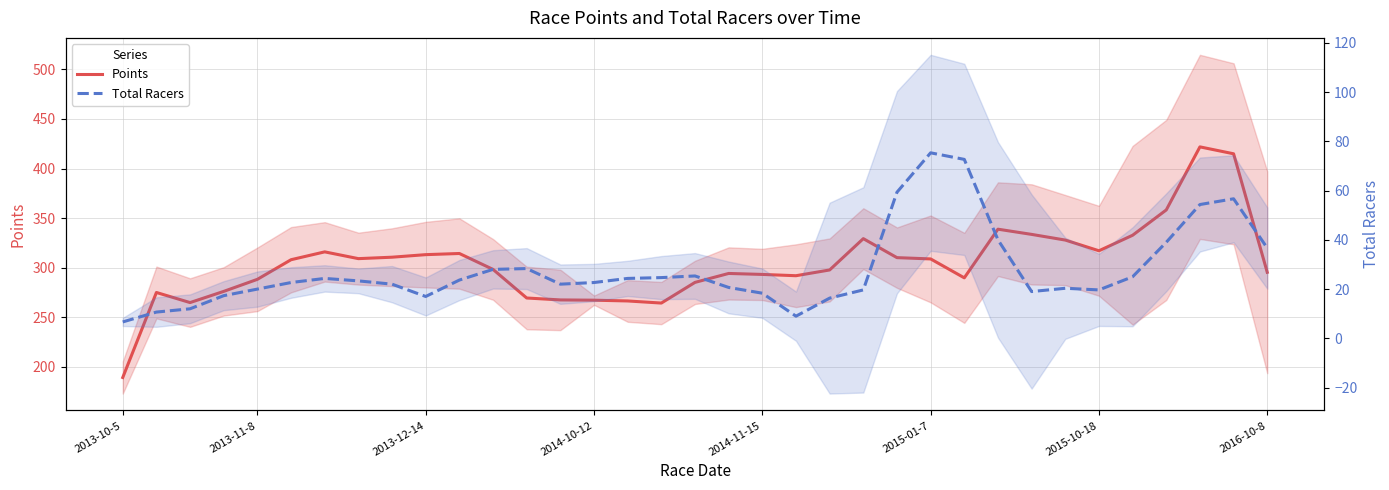

Reading right to left, what are all the values shown in this chart?

Points: 295.3	414.9	421.8	358.2	332.7	317.0	327.8	333.5	338.8	289.7	308.8	310.1	329.2	297.6	291.8	293.1	294.1	285.1	264.2	266.4	267.1	267.4	269.3	298.2	314.3	313.1	310.5	309.1	315.9	308.0	288.2	276.0	264.7	274.9	189.1
Total Racers: 36.7	56.7	54.3	39.0	25.0	19.7	20.3	19.0	40.0	72.7	75.3	59.3	19.7	16.3	9.0	18.3	20.7	25.3	24.7	24.3	22.7	22.0	28.3	28.0	23.7	17.0	22.0	23.3	24.3	22.7	20.0	17.3	12.0	10.7	6.7